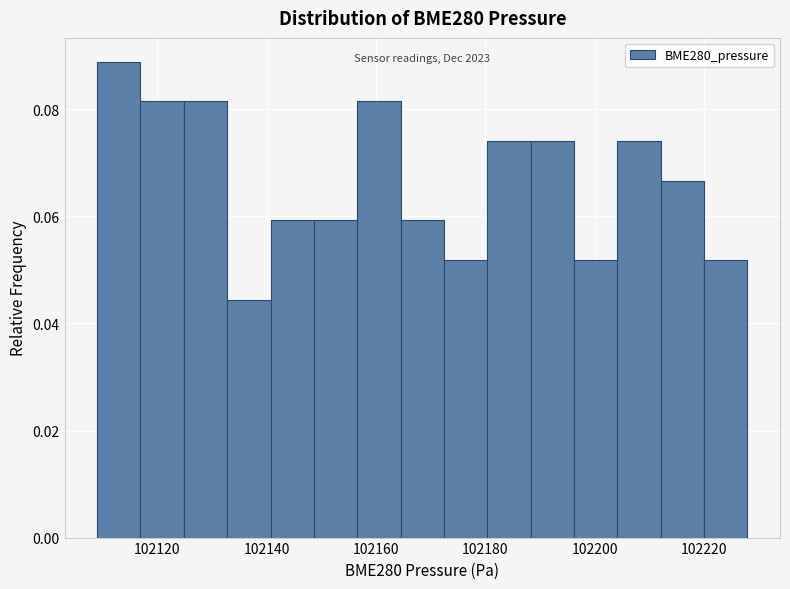

Around what value on the x-axis is the tallest bar? Give the approximate position of its centre, as read against the axis.

102112